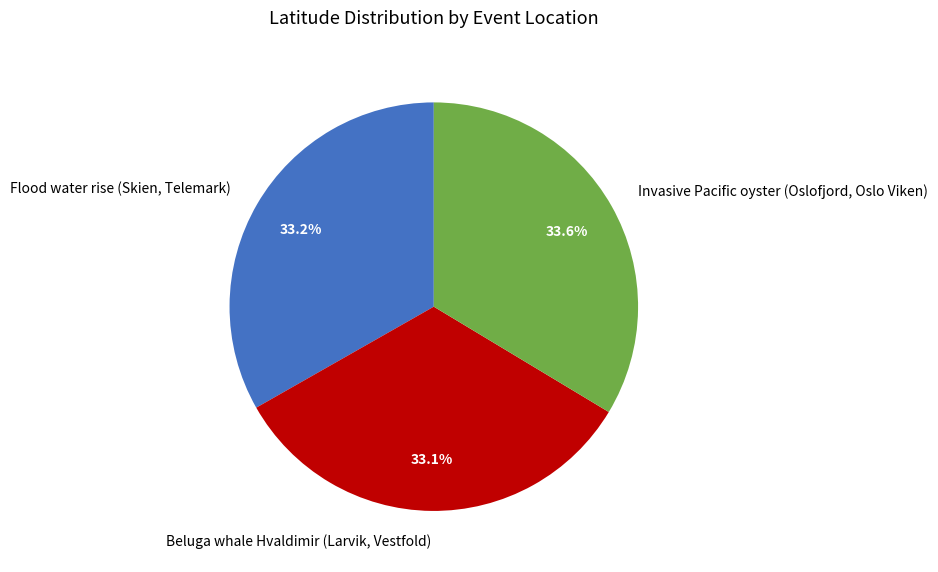

Count the number of slices in the pie.

3